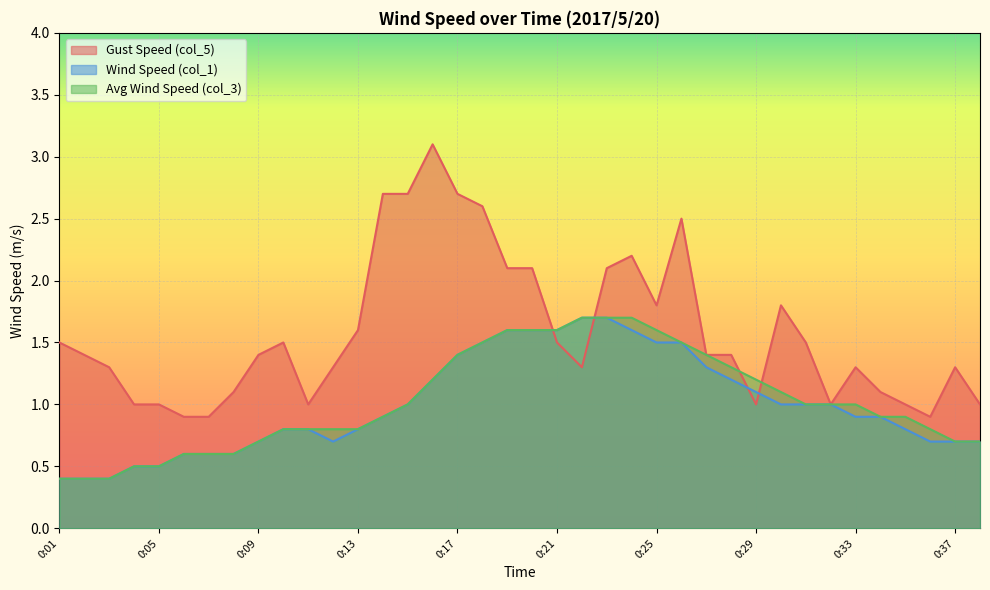

What is the total value across all series at 0:17?

5.5